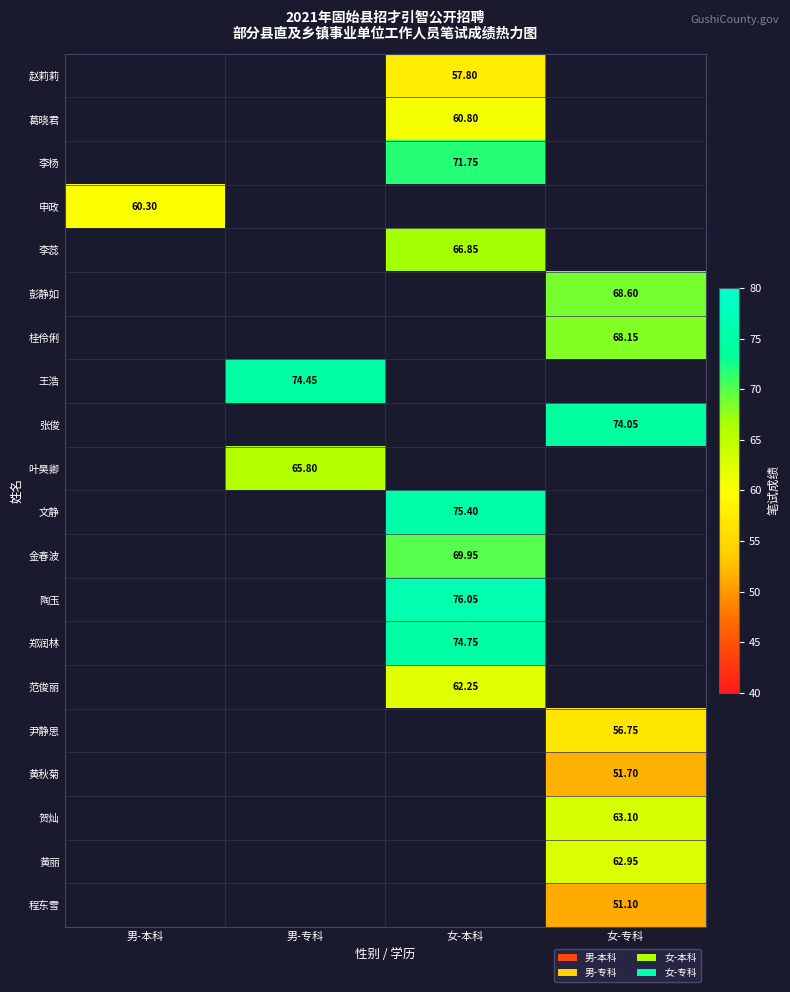

Between 女-专科 and 男-本科, which is larger?

男-本科